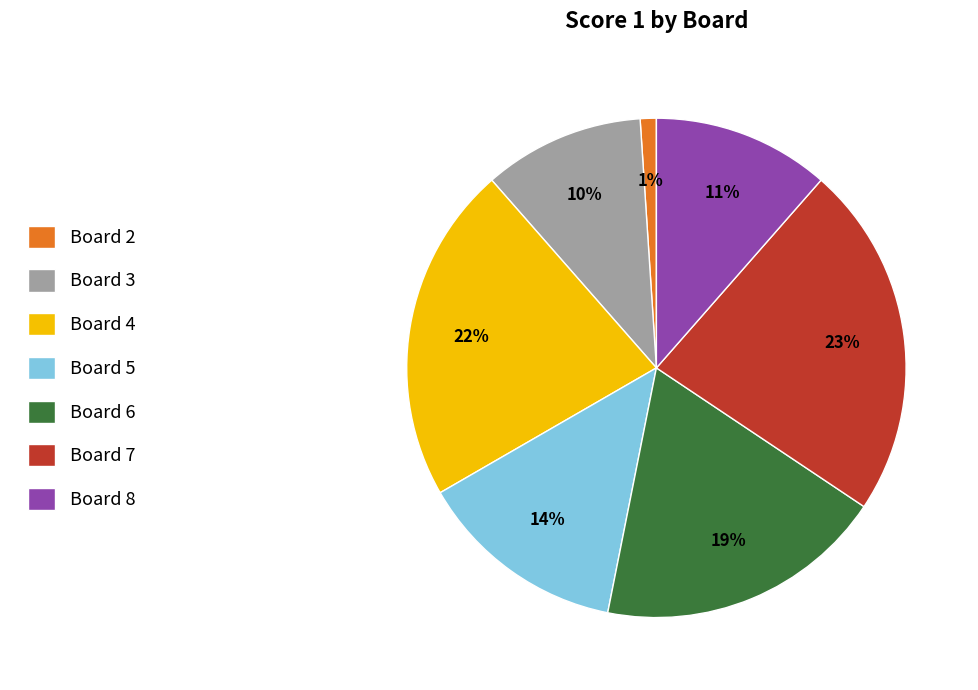

Is there any slice that represents more than half of the pie?

No